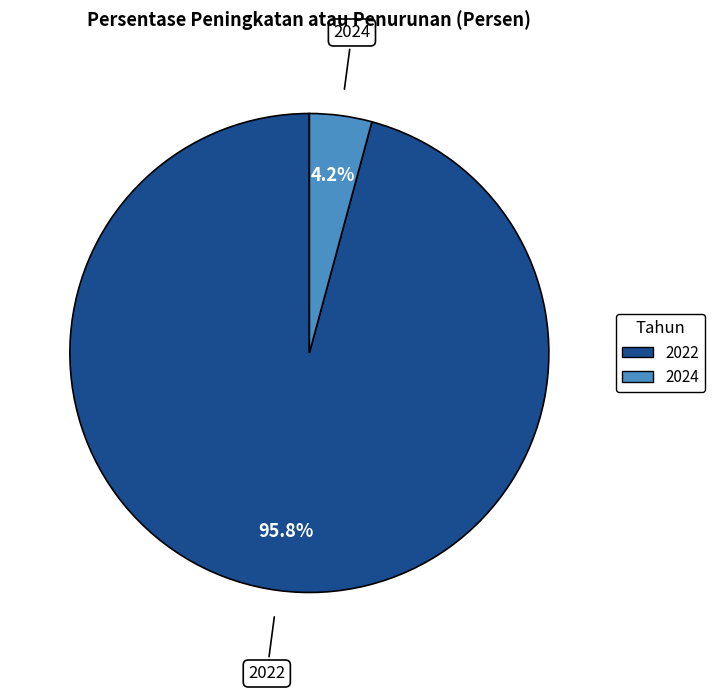

How many segments does this pie chart have?

2